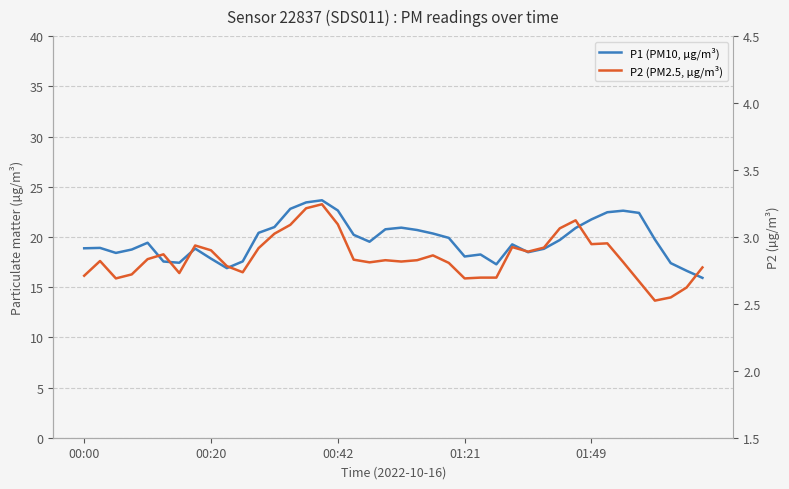

True or false: P1 (PM10, µg/m³) and P2 (PM2.5, µg/m³) cross at least once.

False